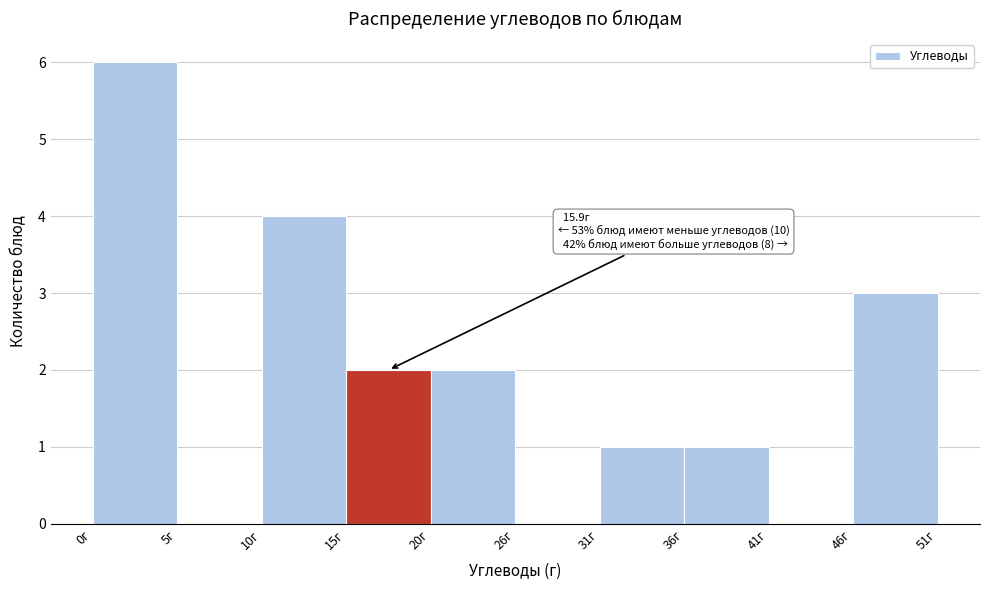

Which range on the x-axis has the tallest bar?

0.0 to 5.1